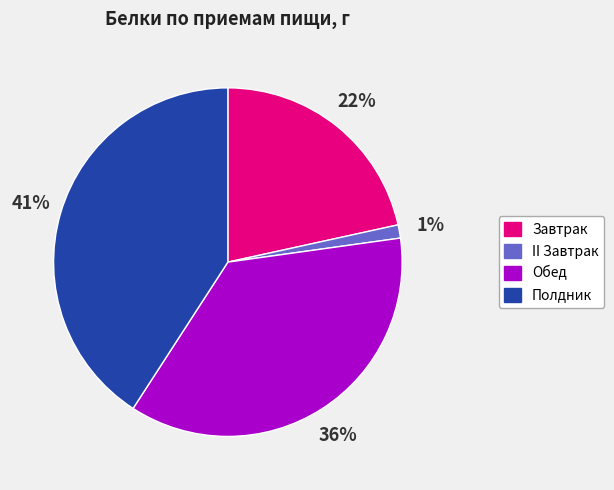

Count the number of slices in the pie.

4